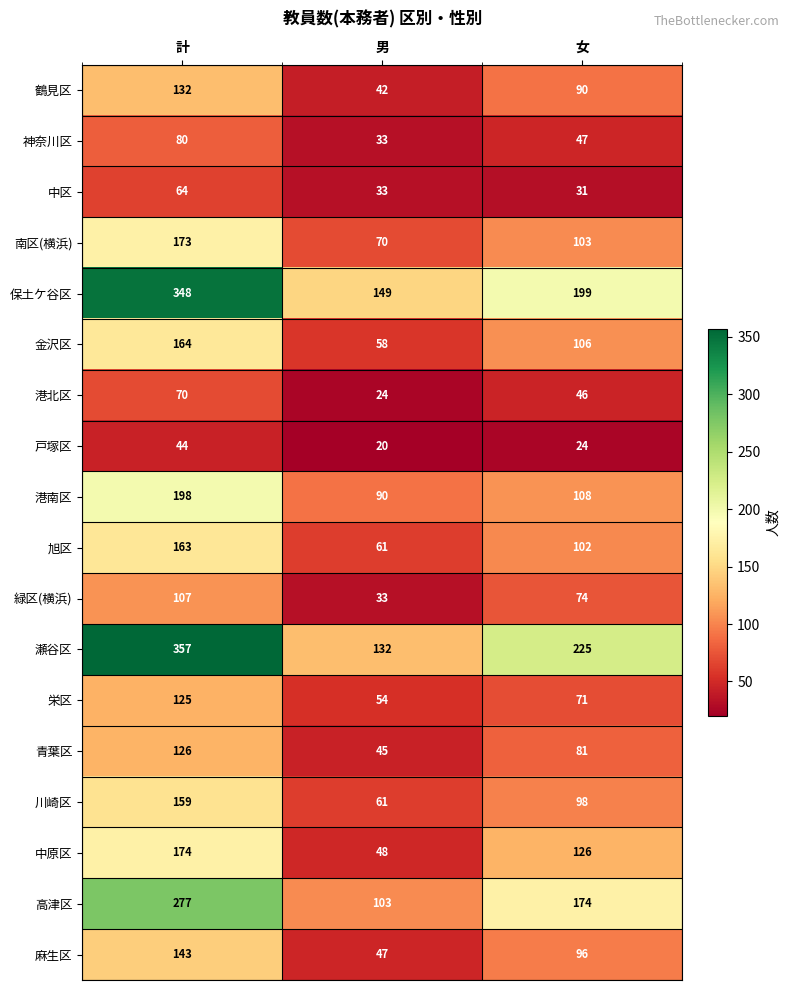

What is the difference between the highest and lowest values at 計?

313